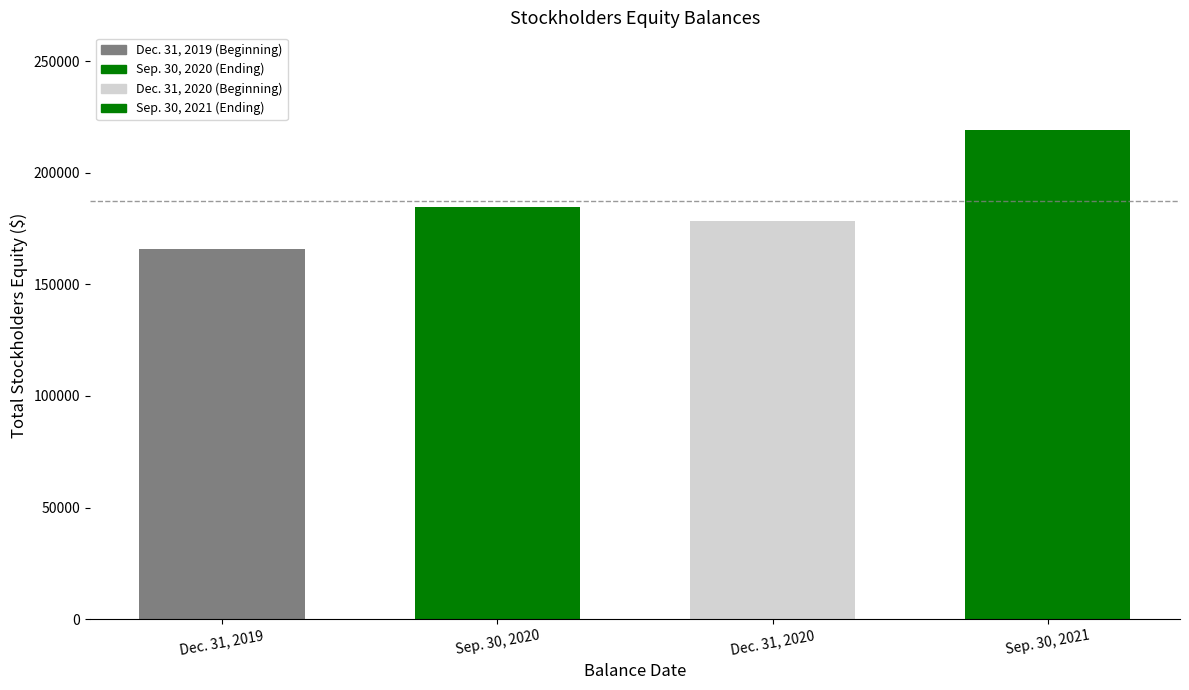

How many values are between 178591 and 219085?

3